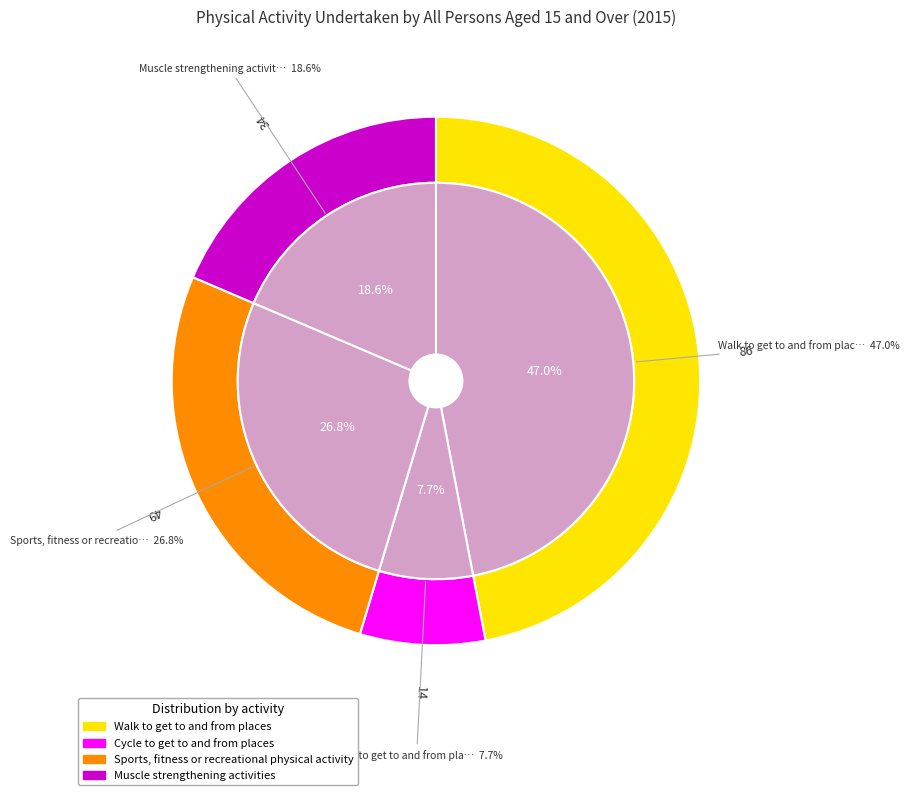

Is there a majority slice in this chart?

No